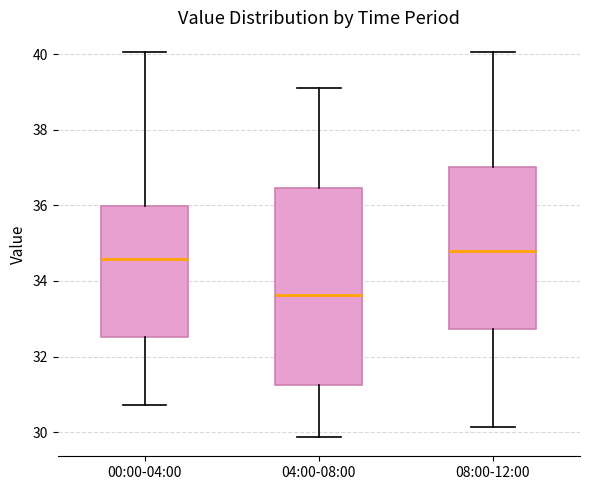

Where does the median line of the box for 04:00-08:00 sit on the y-axis? The values are not printed on the chart, so give them approximately, as read against the axis.

33.6